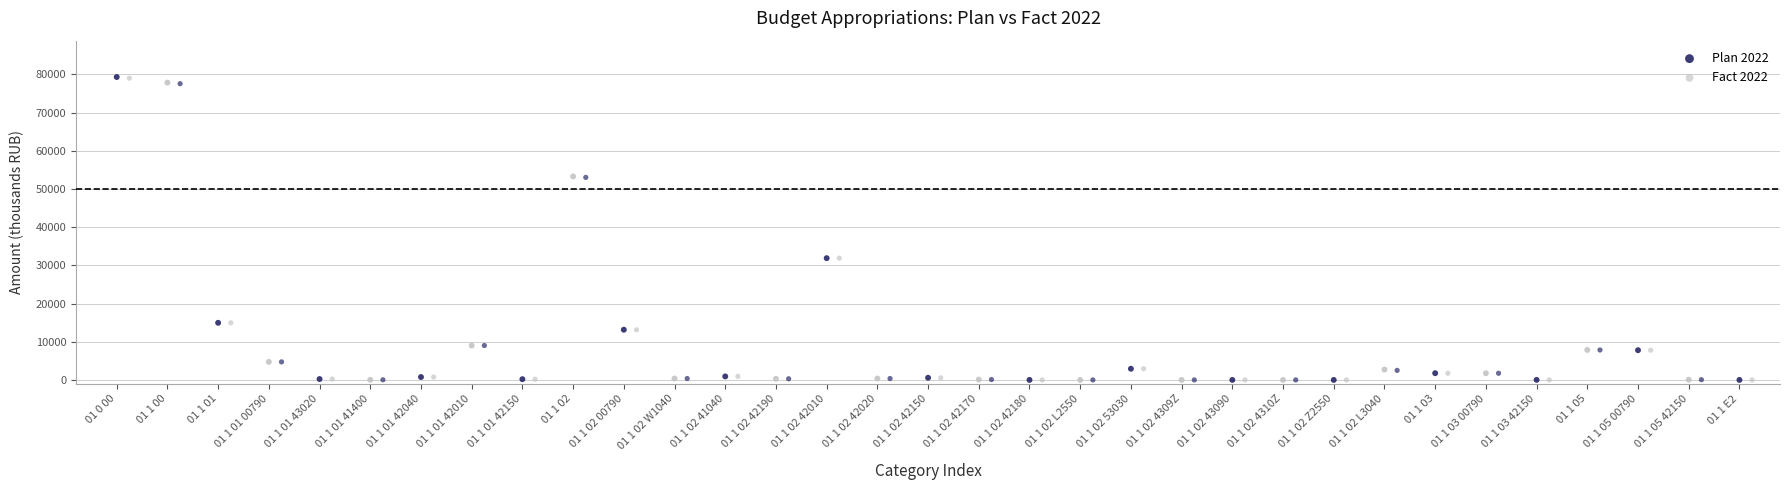

Which series has the largest Y range (max minus min)?

Plan 2022